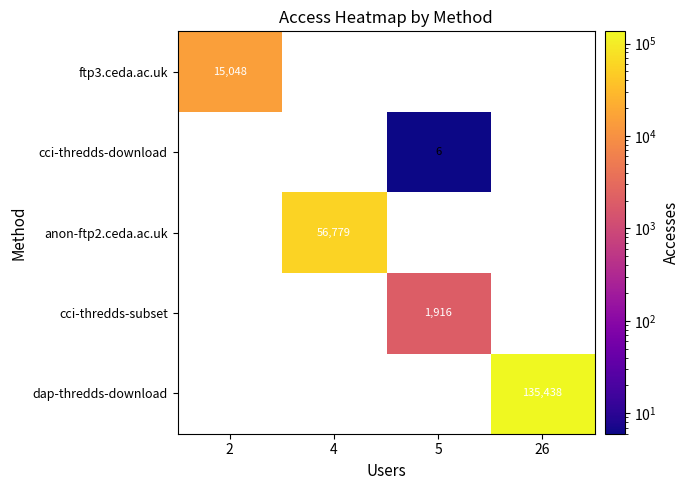

At which category does the chart reach its minimum across all series?

5